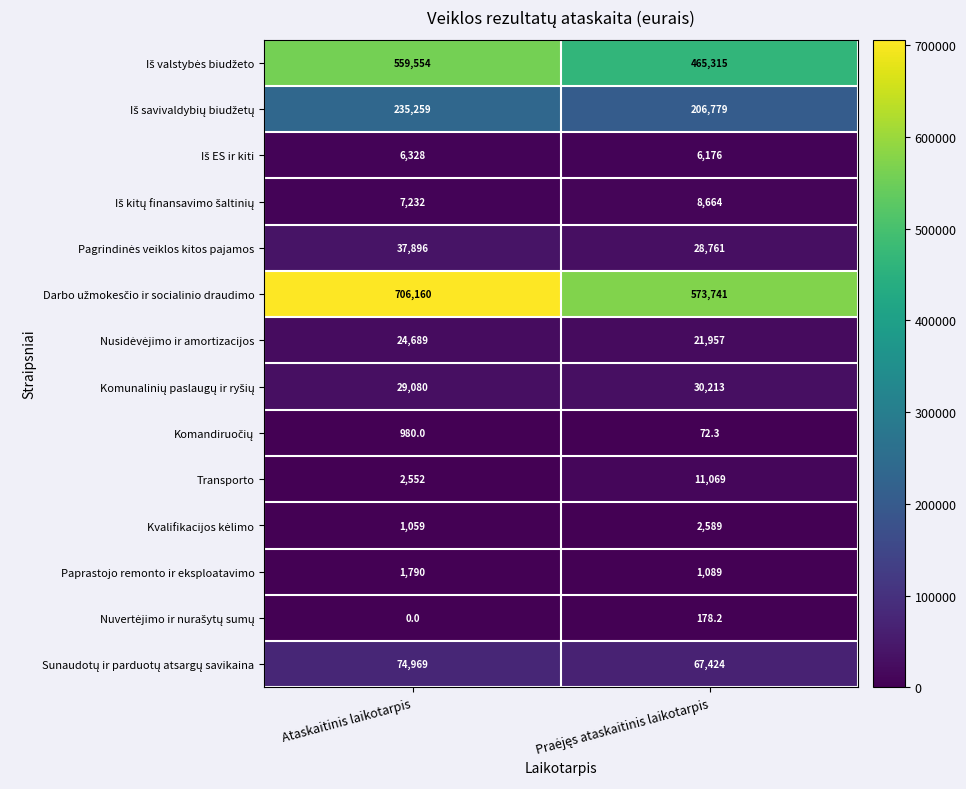

What is the difference between the highest and lowest values at Ataskaitinis laikotarpis?

706160.0